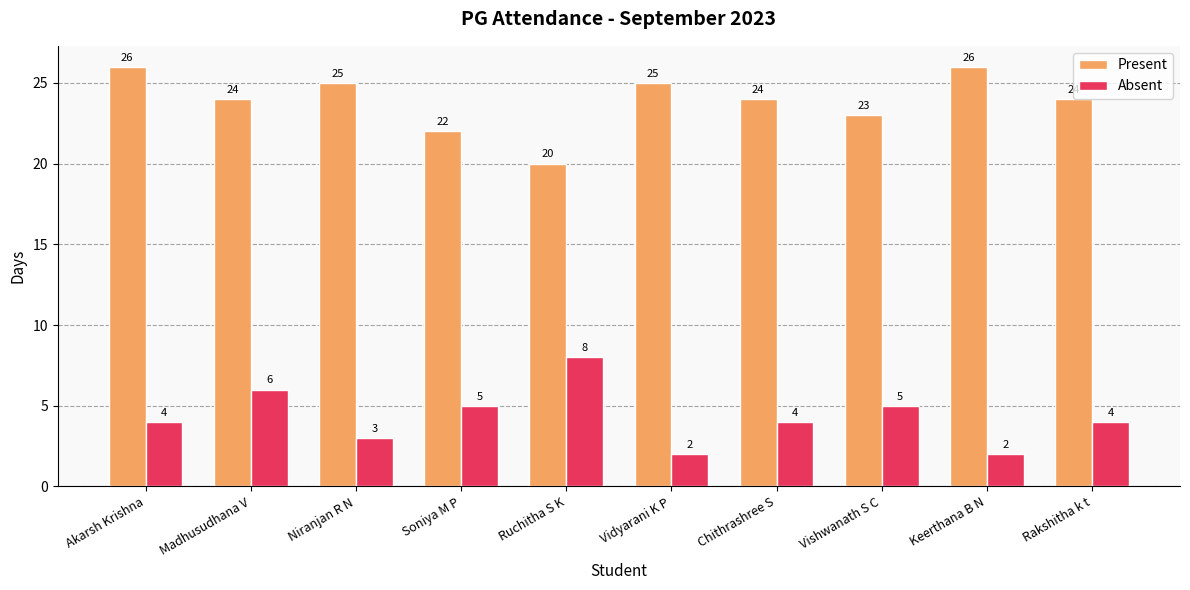

True or false: Present has a value of 37 at Vidyarani K P.

False